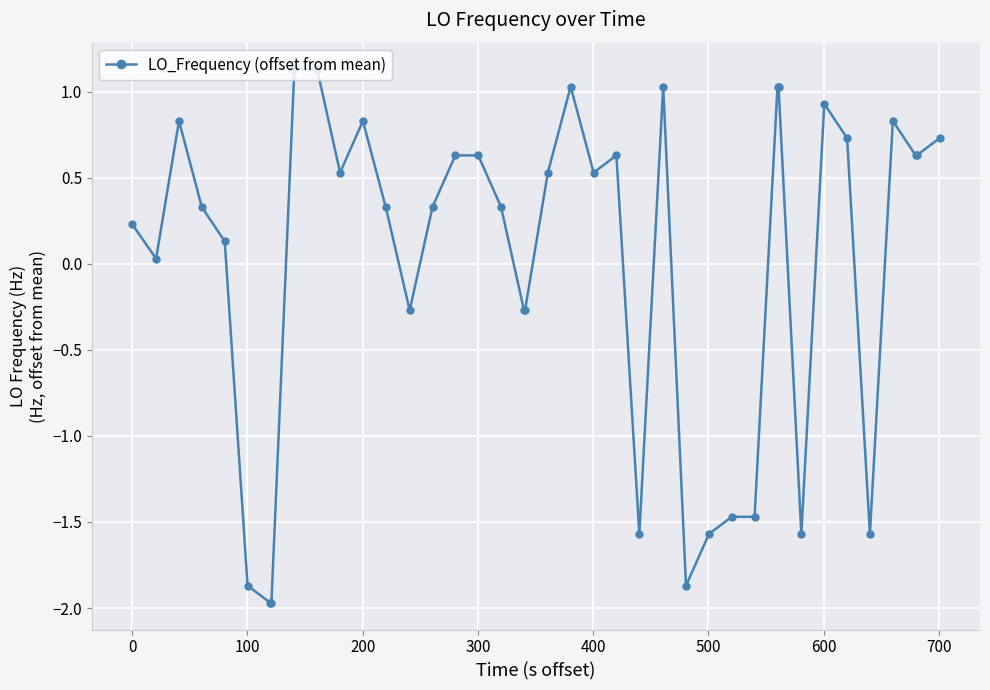

What is the smallest value displayed?

-2.0